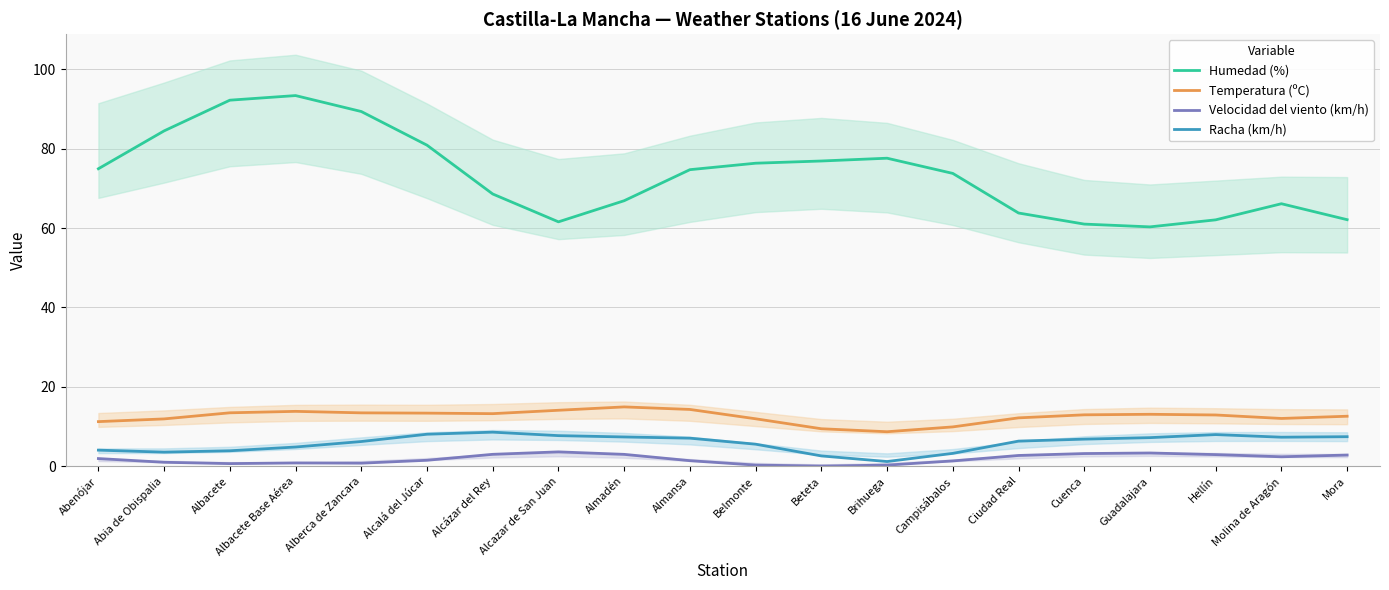

At which category is the sum across all series the highest?

Albacete Base Aérea